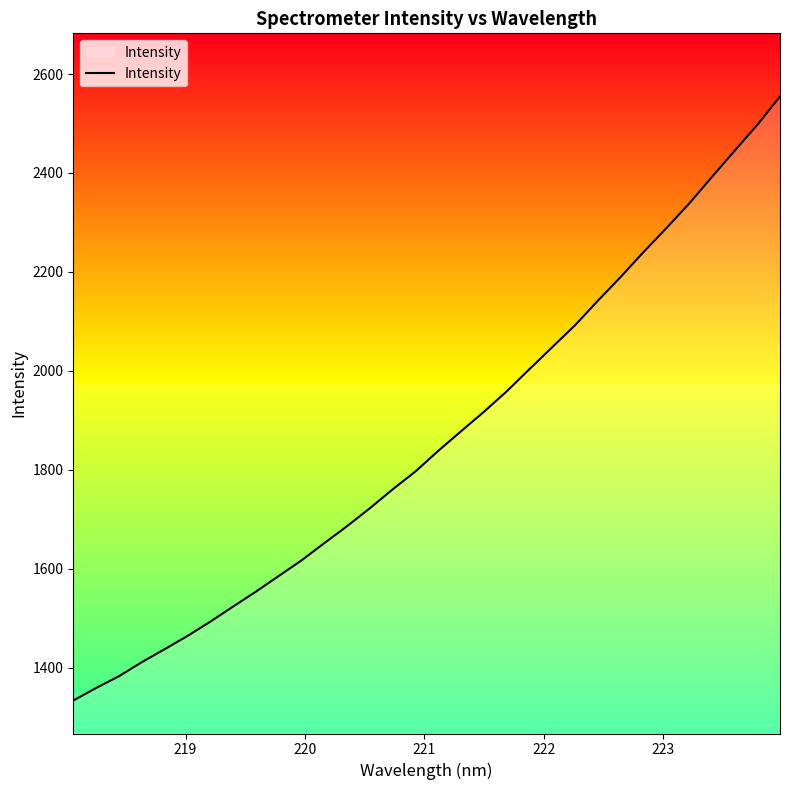

How many lines are shown in the chart?

1